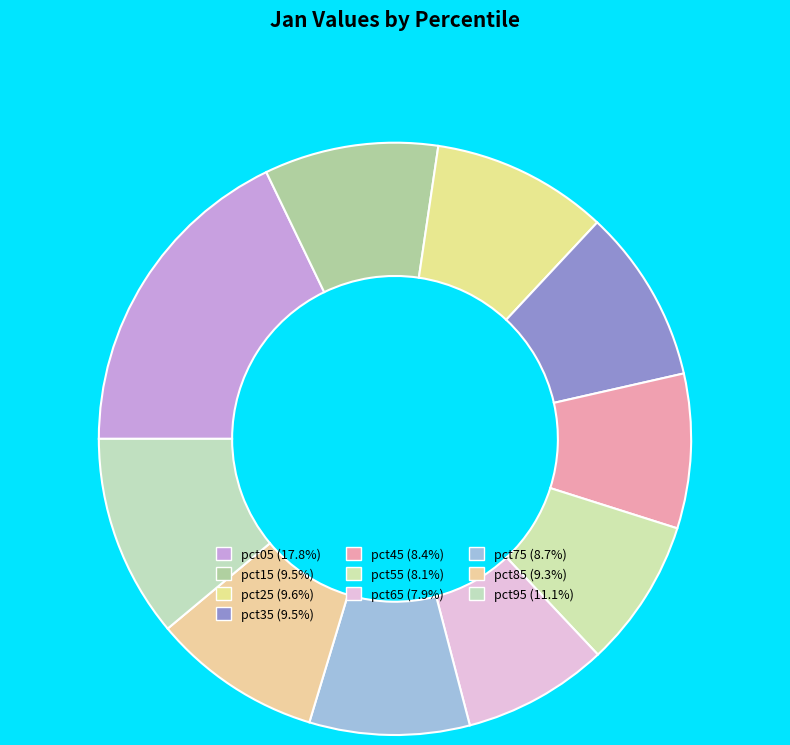

Does any single category account for the majority?

No